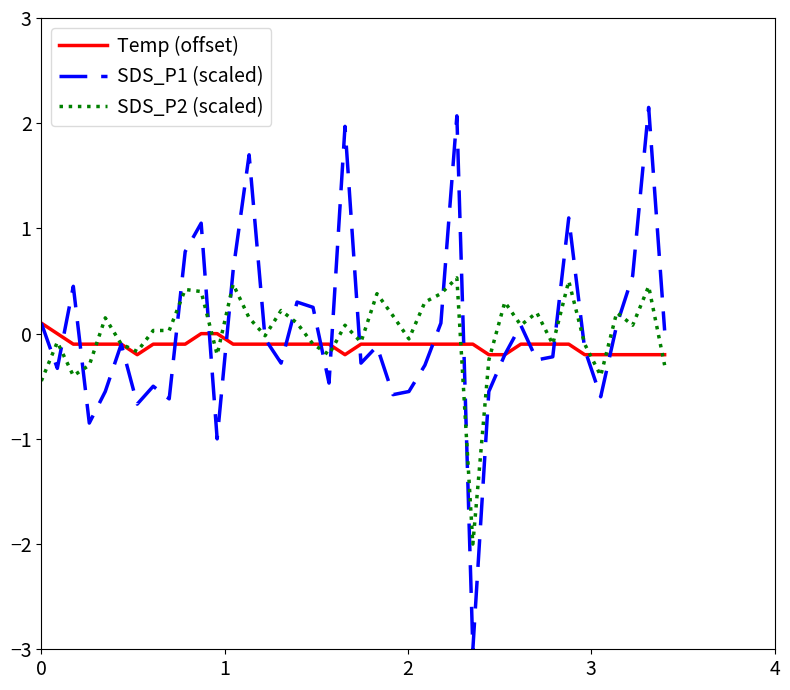

What is the greatest value displayed?

2.2